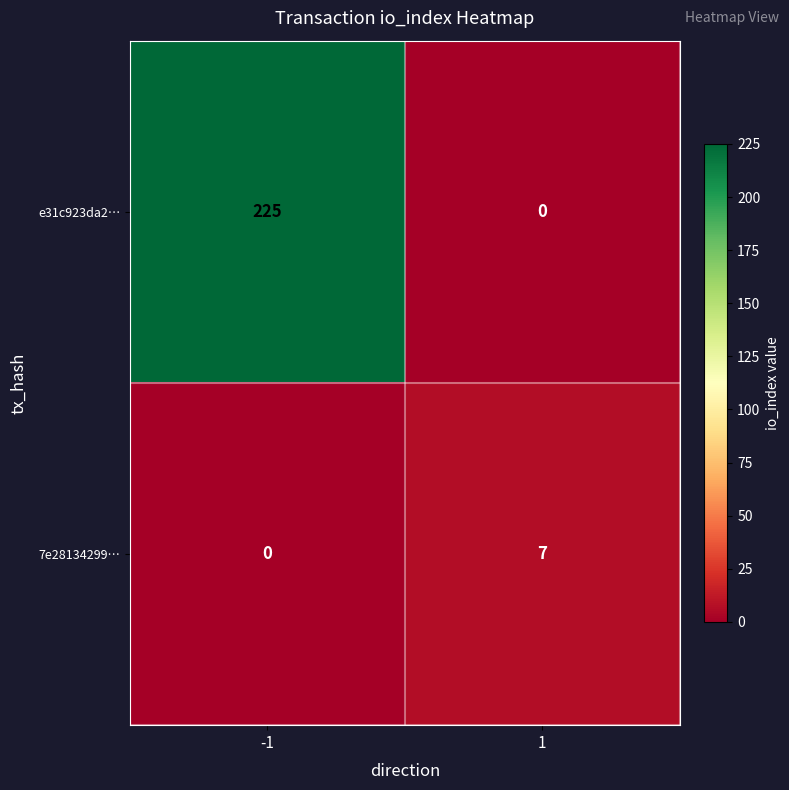

The value of e31c923da2… at -1 is 225. True or false?

True